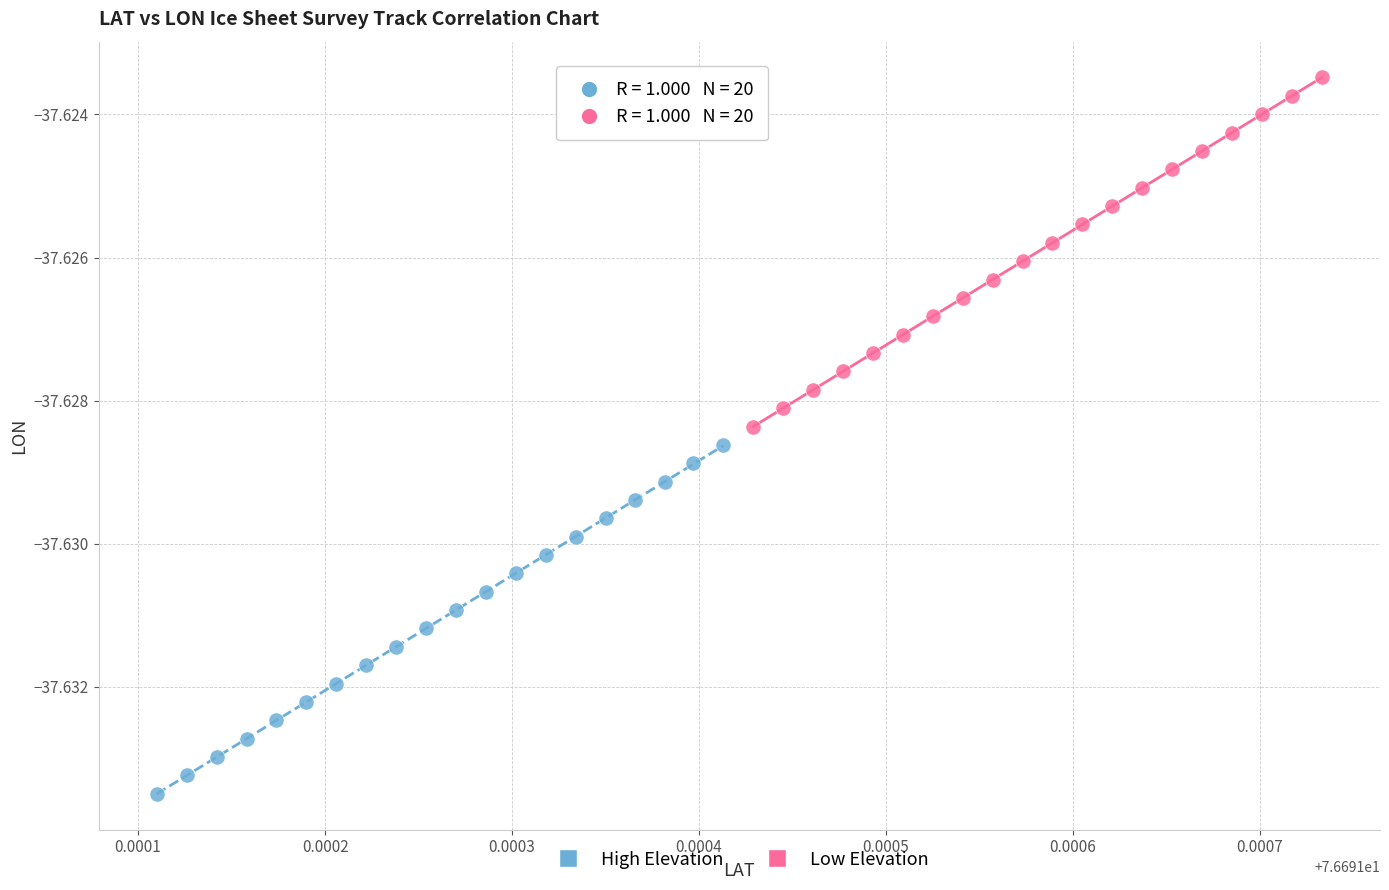

Which series reaches the minimum Y coordinate?

High Elevation